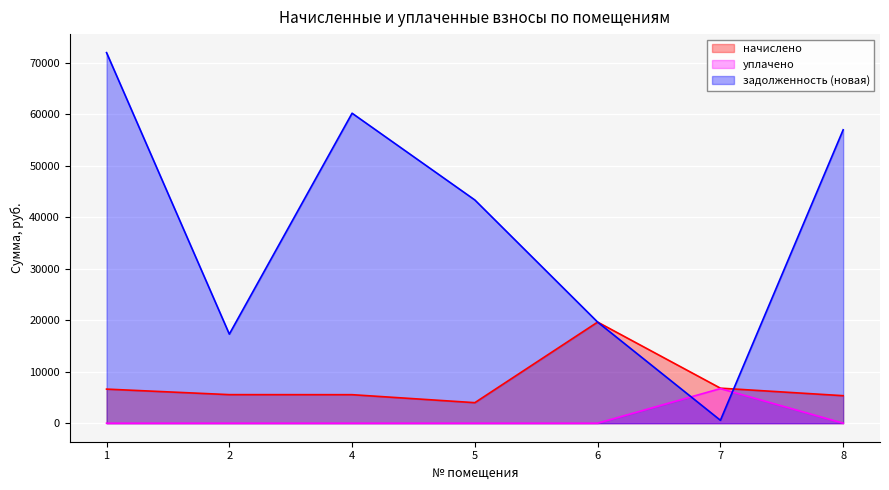

Is the value of уплачено at 6 greater than the value of задолженность (новая) at 1?

No